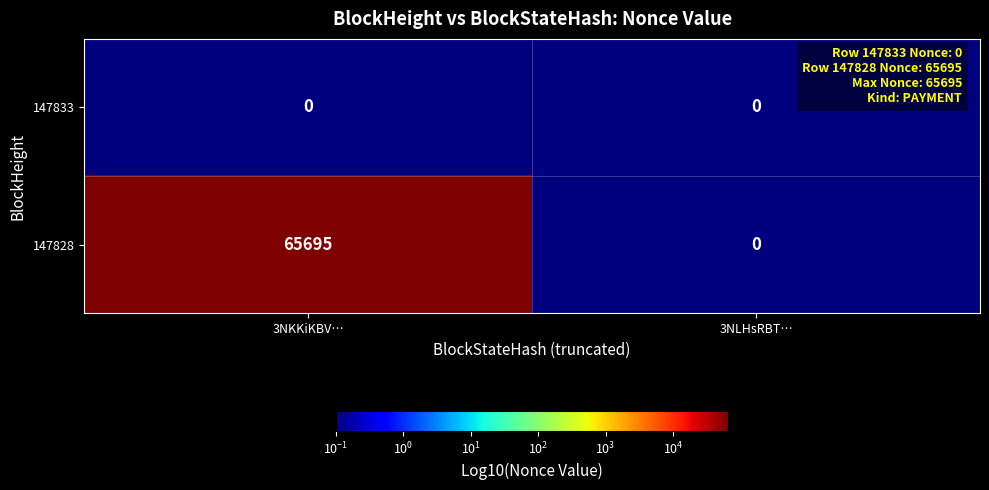

Which label corresponds to the largest value in the chart?

3NKKiKBV…